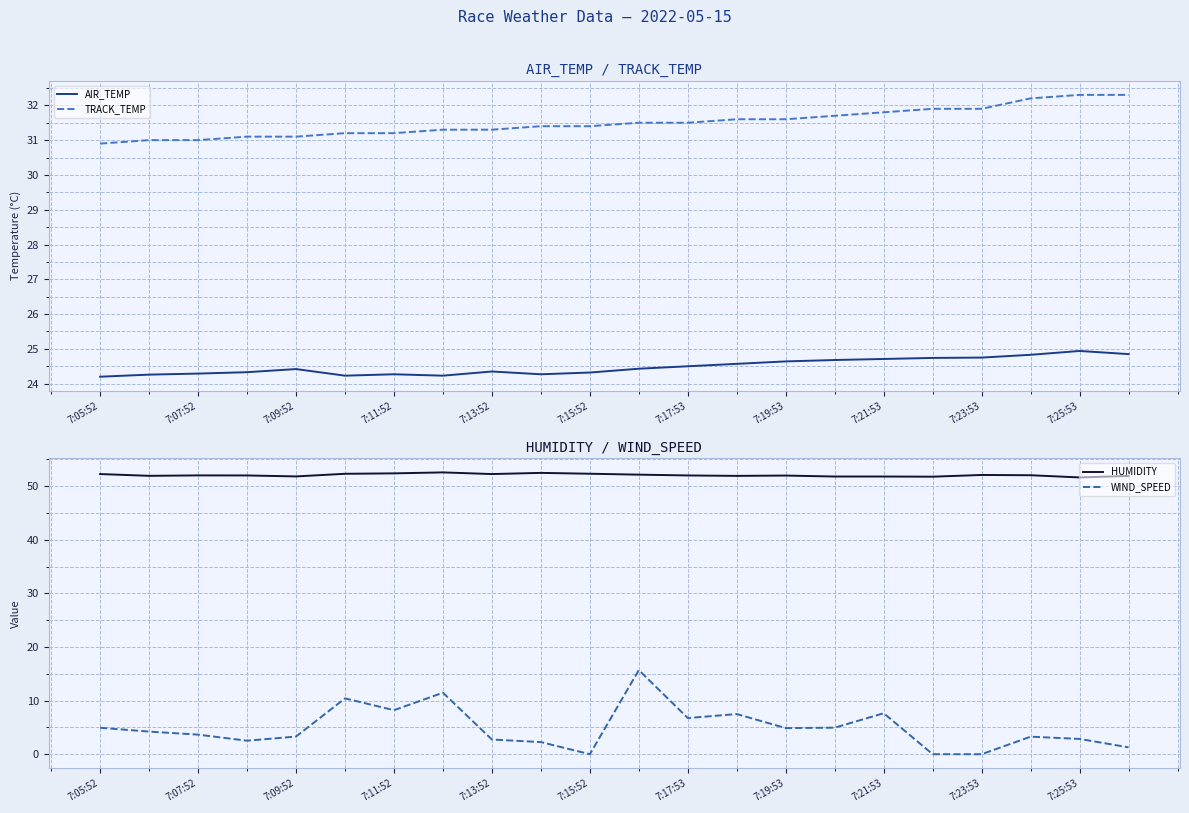

At which category is the sum across all series the highest?

11